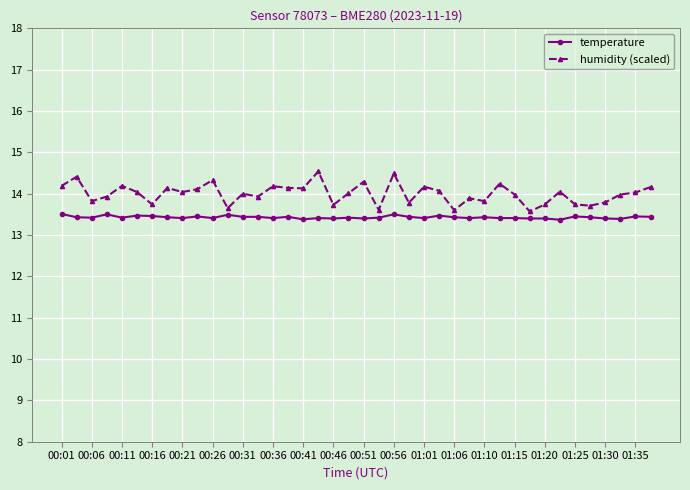

Rank the series by their average value, from lowest to highest.

temperature, humidity (scaled)